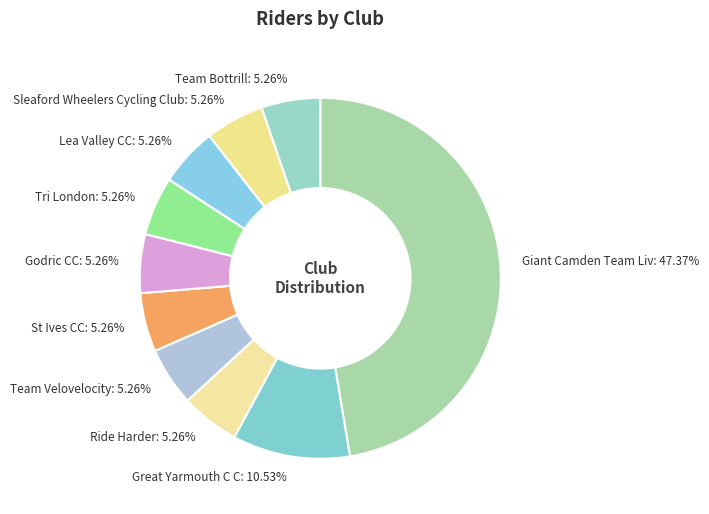

Is there any slice that represents more than half of the pie?

No